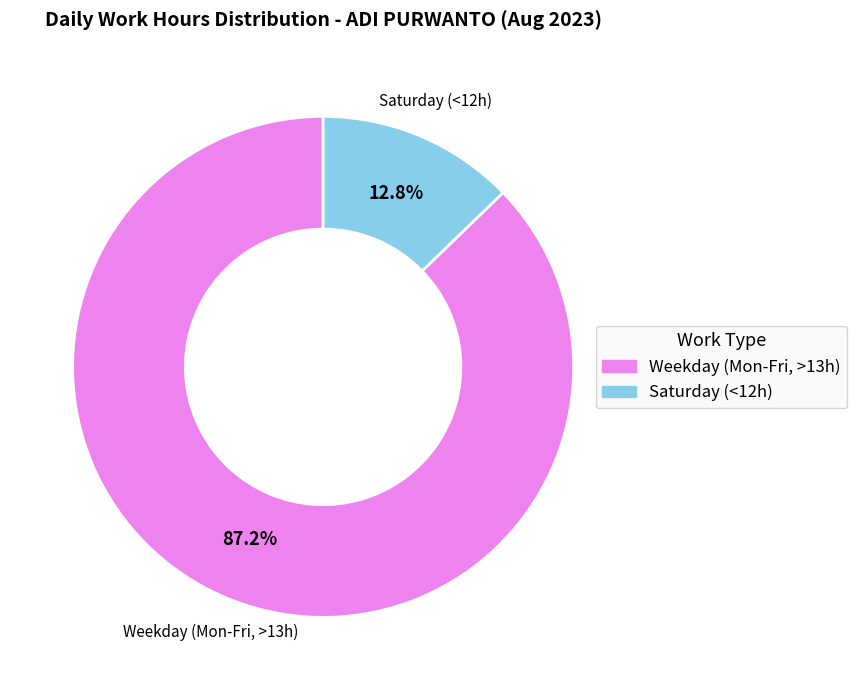

Is there any slice that represents more than half of the pie?

Yes